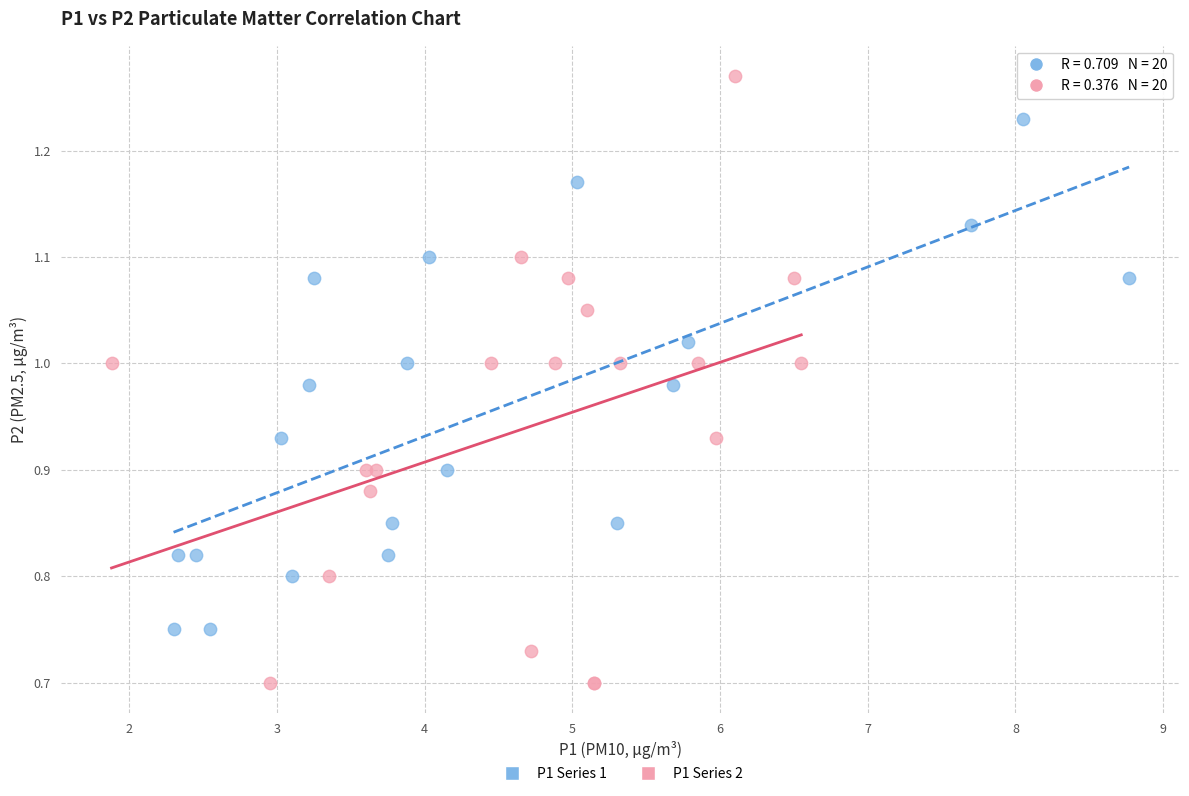

Which series has the largest Y range (max minus min)?

P1 Series 2